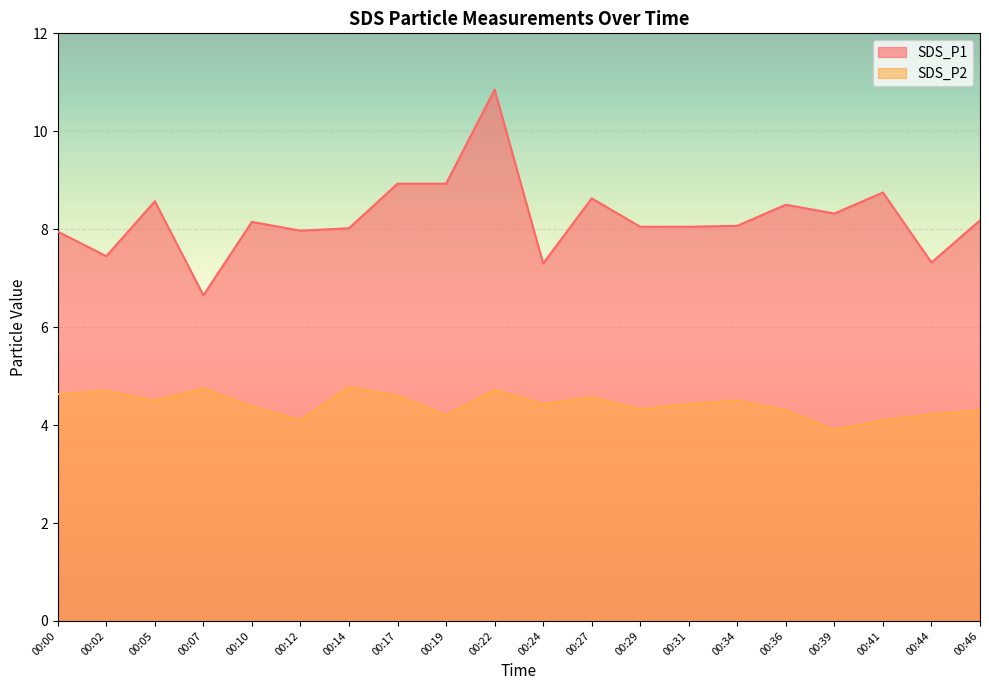

Is the value of SDS_P2 at 00:14 greater than the value of SDS_P1 at 00:22?

No